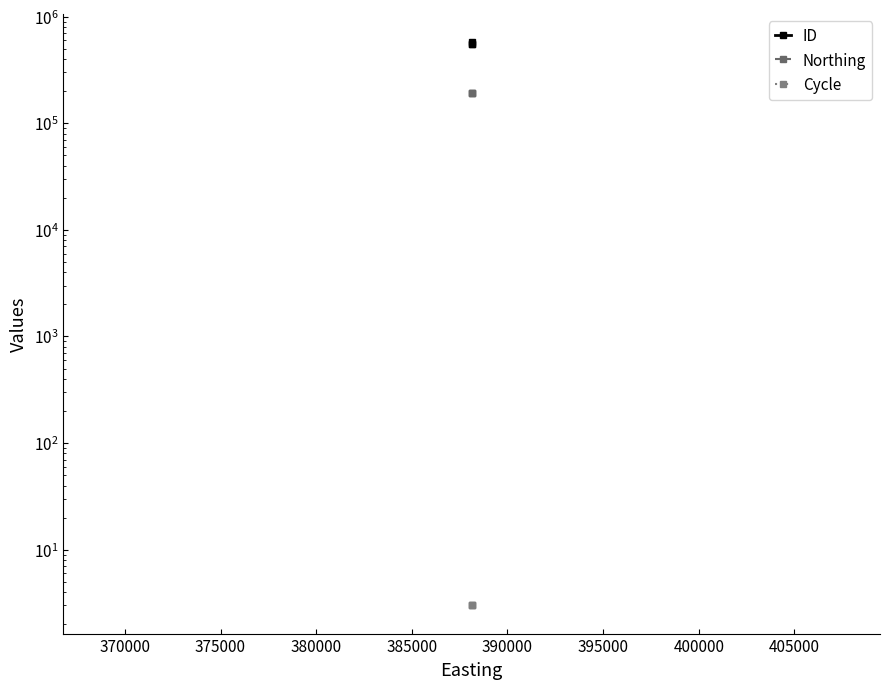

List the series in order of their peak value, highest first.

ID, Northing, Cycle